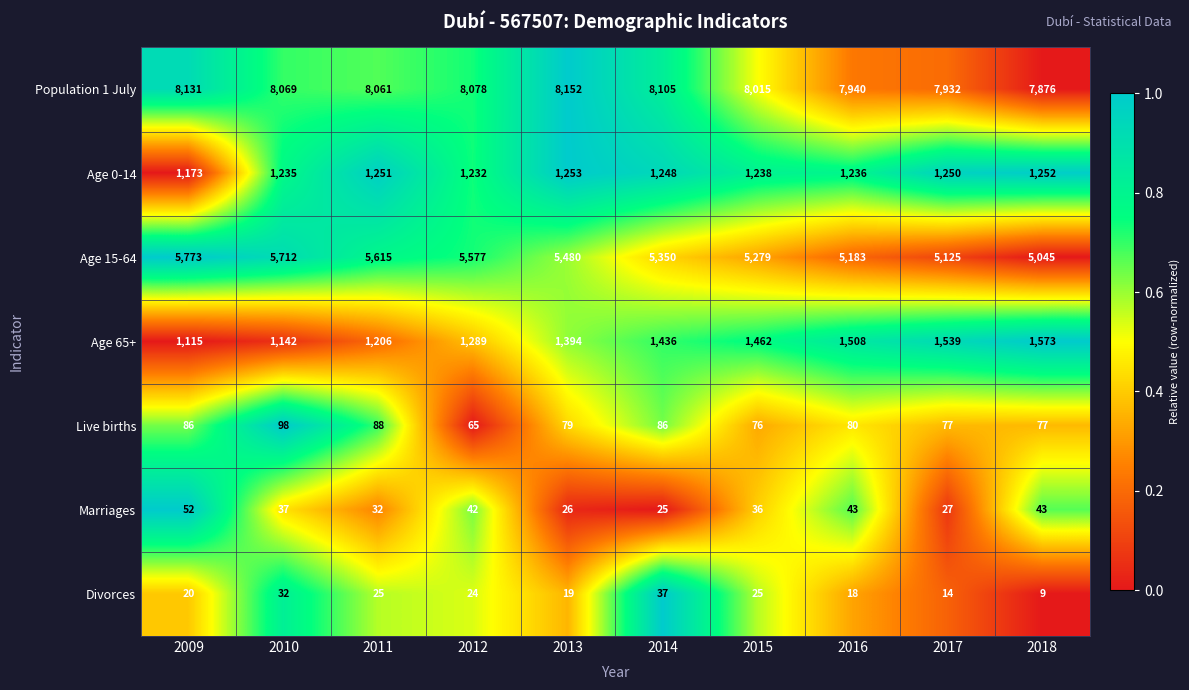

Where is Age 65+ nearest to the value 1344?

2013